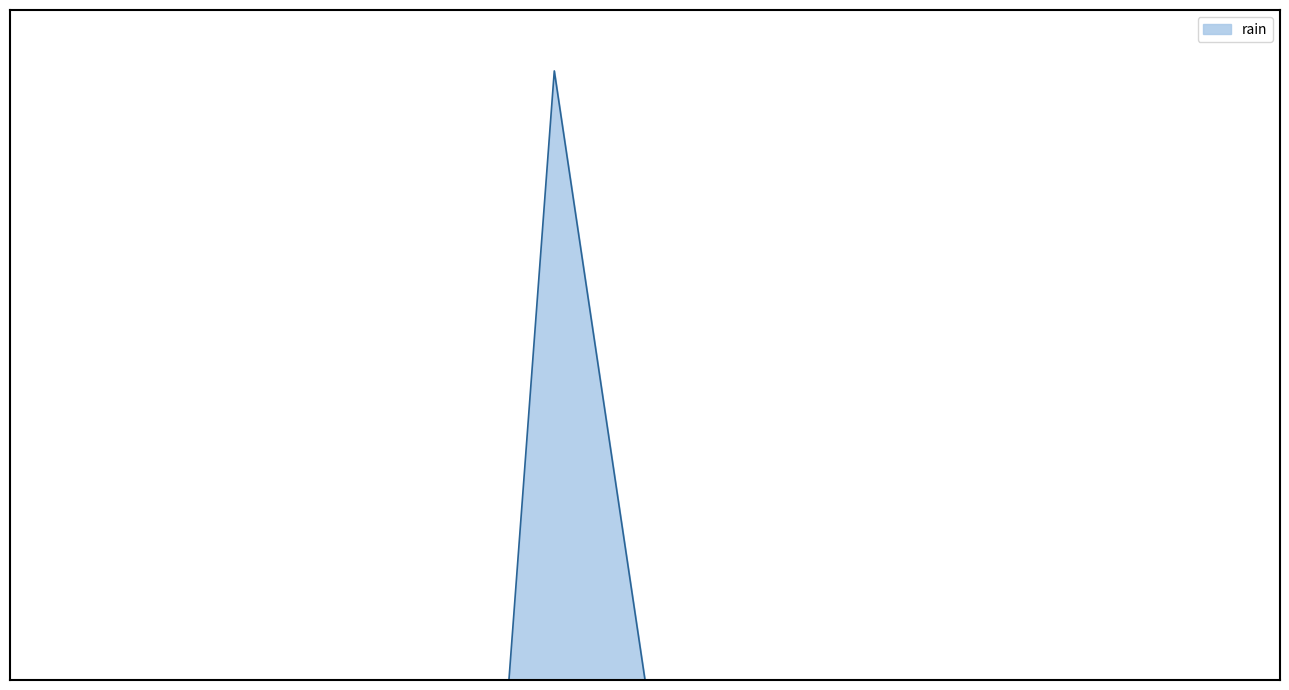

What is the greatest value displayed?

0.4